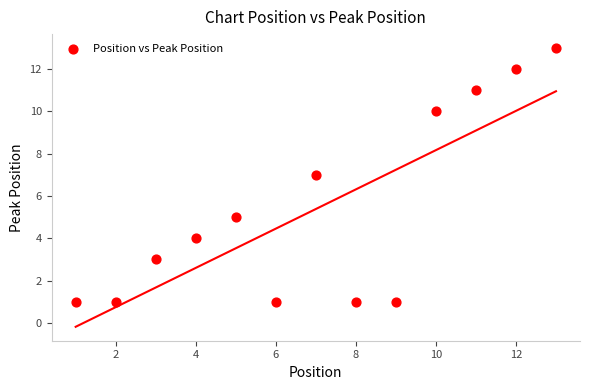

What is the range of X values (max minus min)?

12